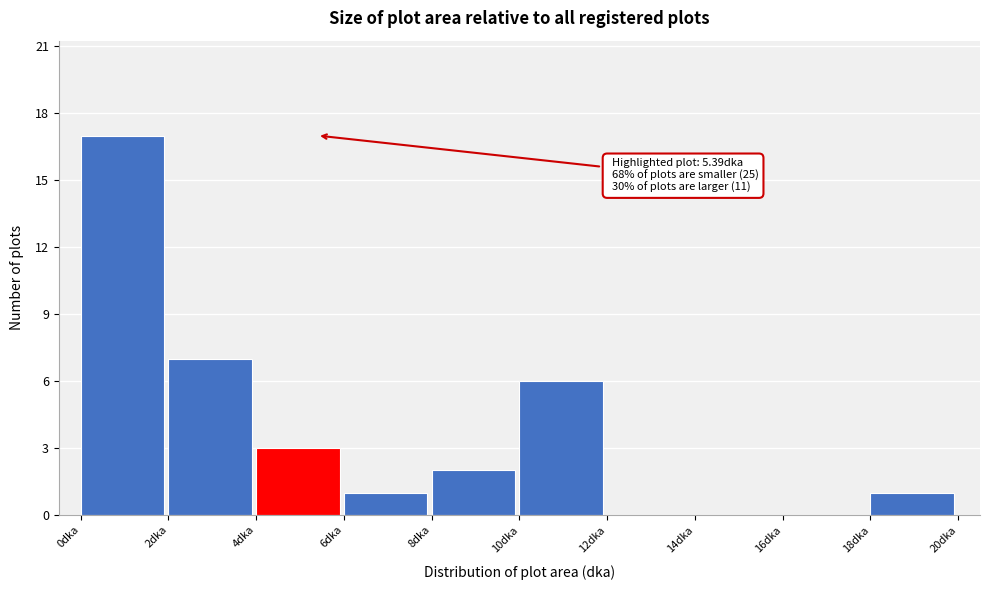

Which range on the x-axis has the tallest bar?

0 to 2